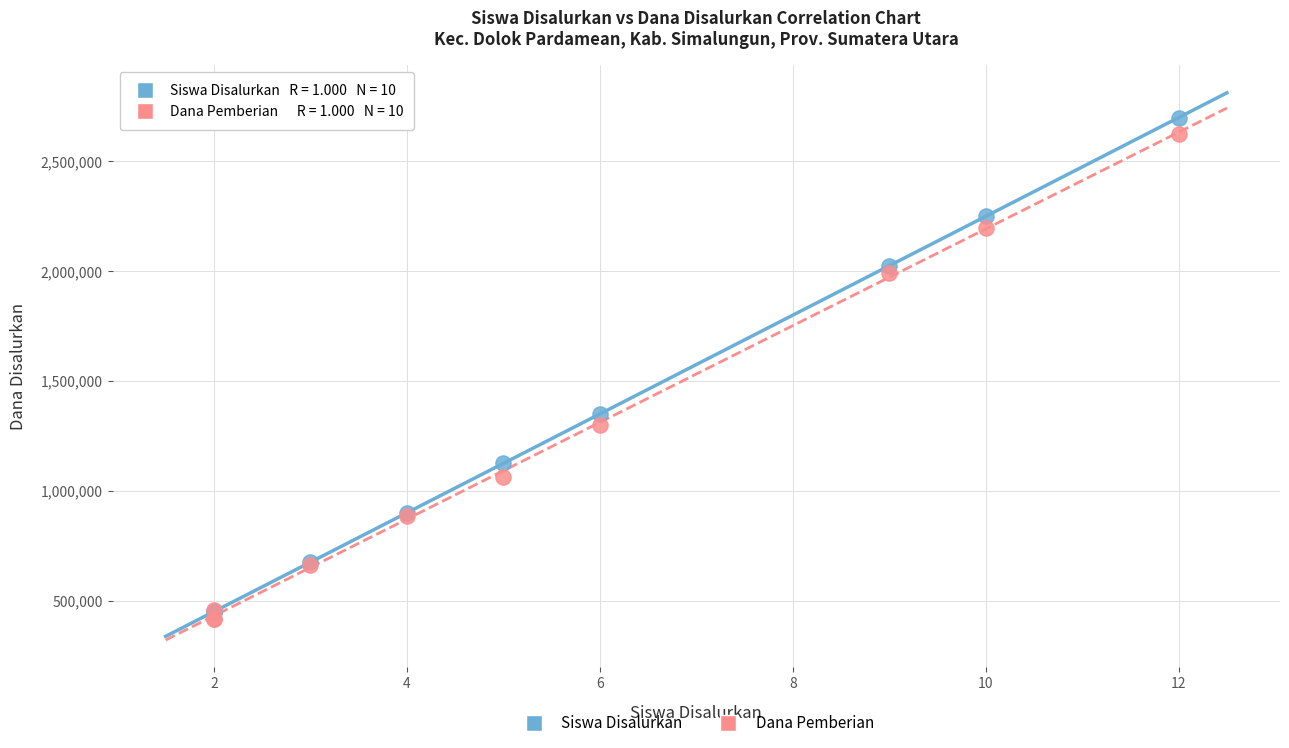

In the Siswa Disalurkan series, what Y value is closest to 1575000?

1350000.0